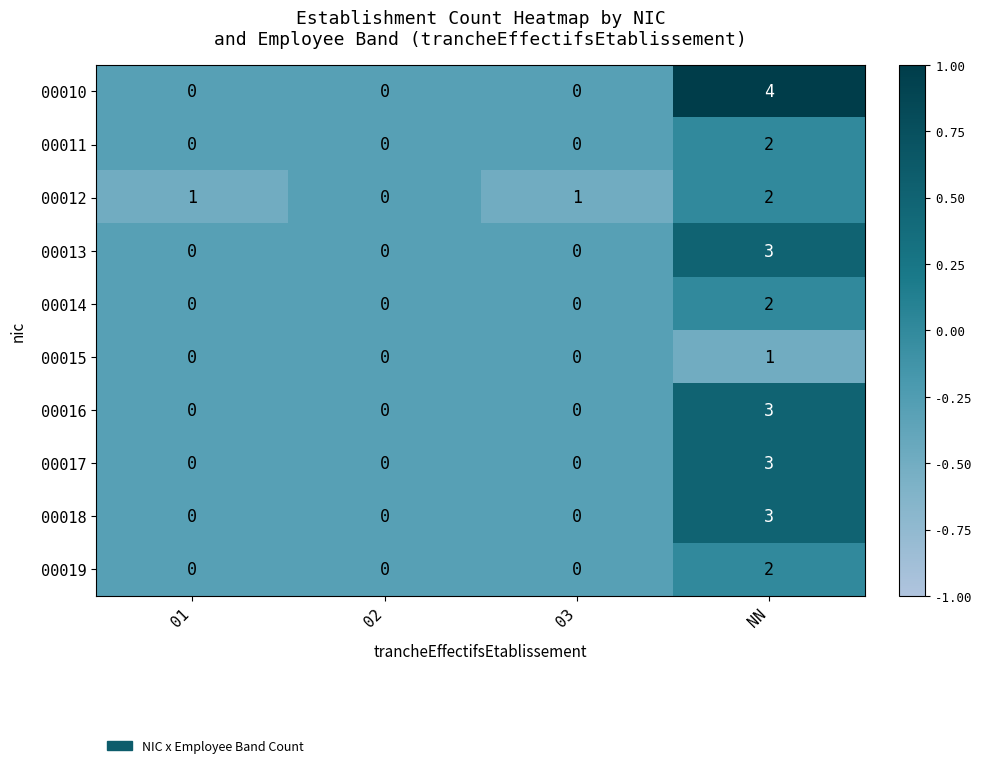

Count the 00011 values in the range 0 to 2.

4